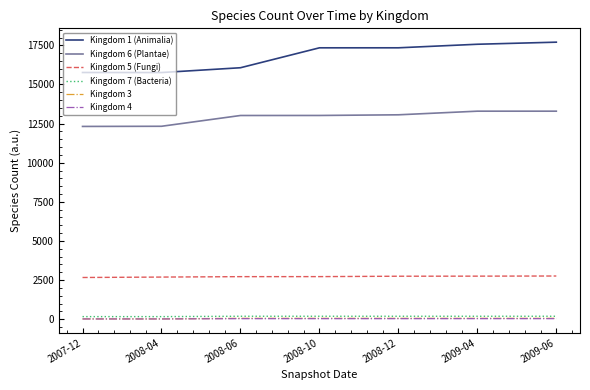

The value of Kingdom 6 (Plantae) at 2009-06 is 13294. True or false?

True